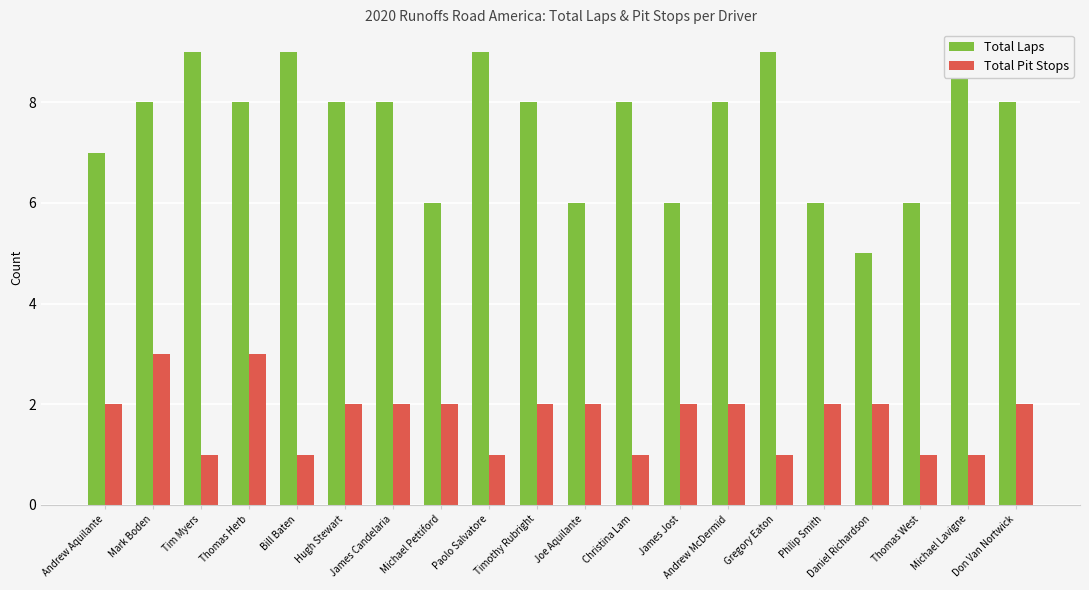

How many categories are shown in the chart?

20